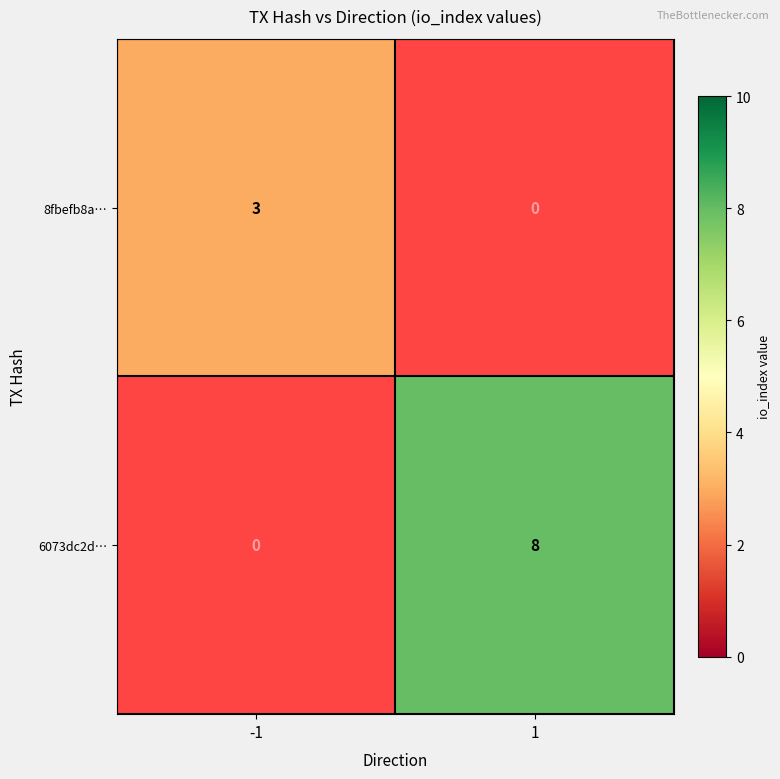

Is the value of 8fbefb8a… at -1 greater than the value of 6073dc2d… at 1?

No